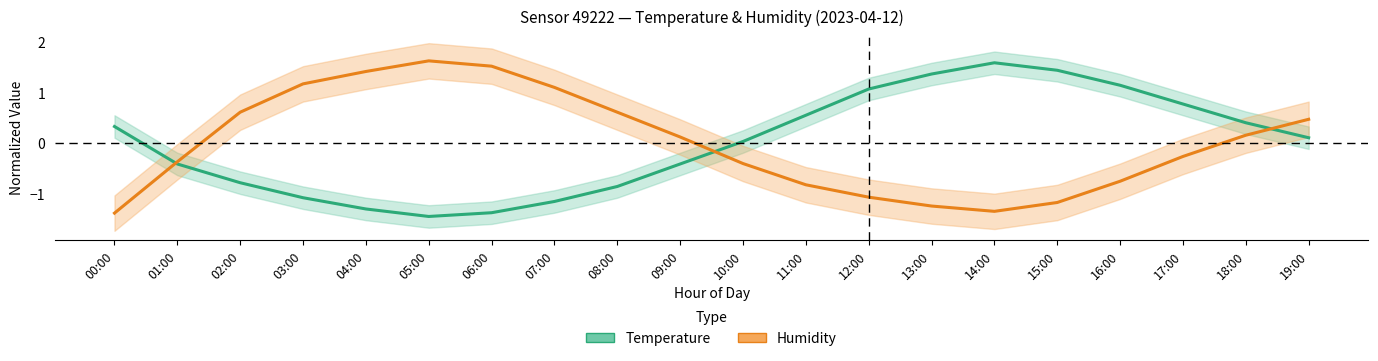

How many interior local valleys does the Humidity series have?

1